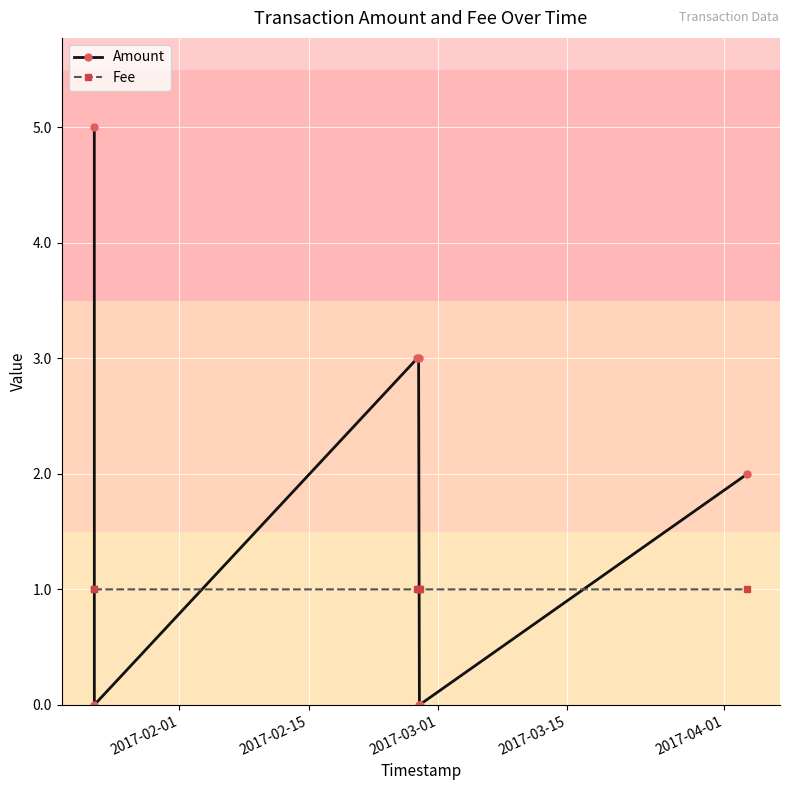

What are all the series names shown in the legend?

Amount, Fee